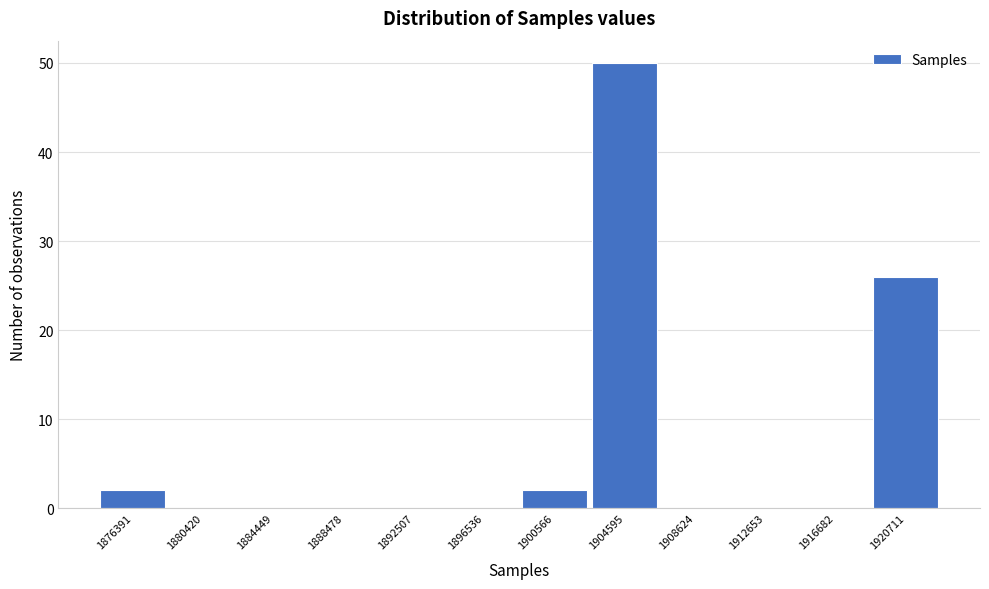

Reading left to right, transcribe all the data shown in this chart.

1876391=2	1880420=0	1884449=0	1888478=0	1892507=0	1896536=0	1900566=2	1904595=50	1908624=0	1912653=0	1916682=0	1920711=26